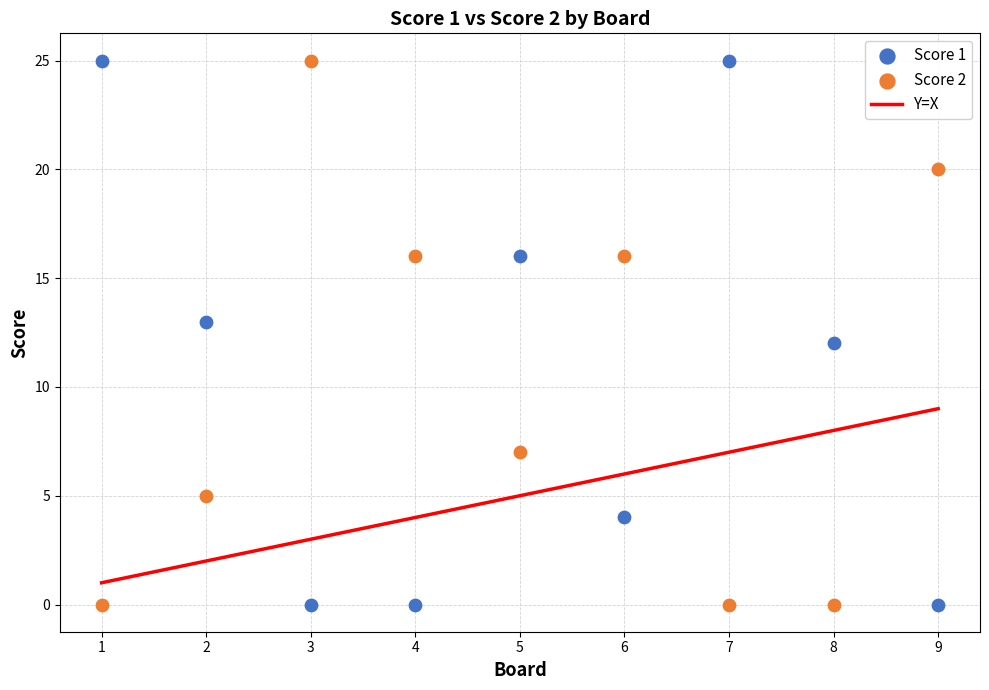

What is the X range (max minus min) for the scatter plot?

8